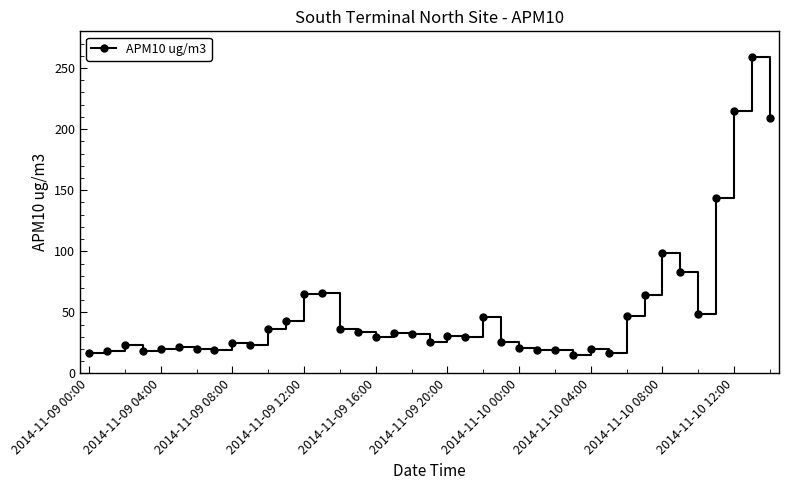

How many categories are shown in the chart?

39